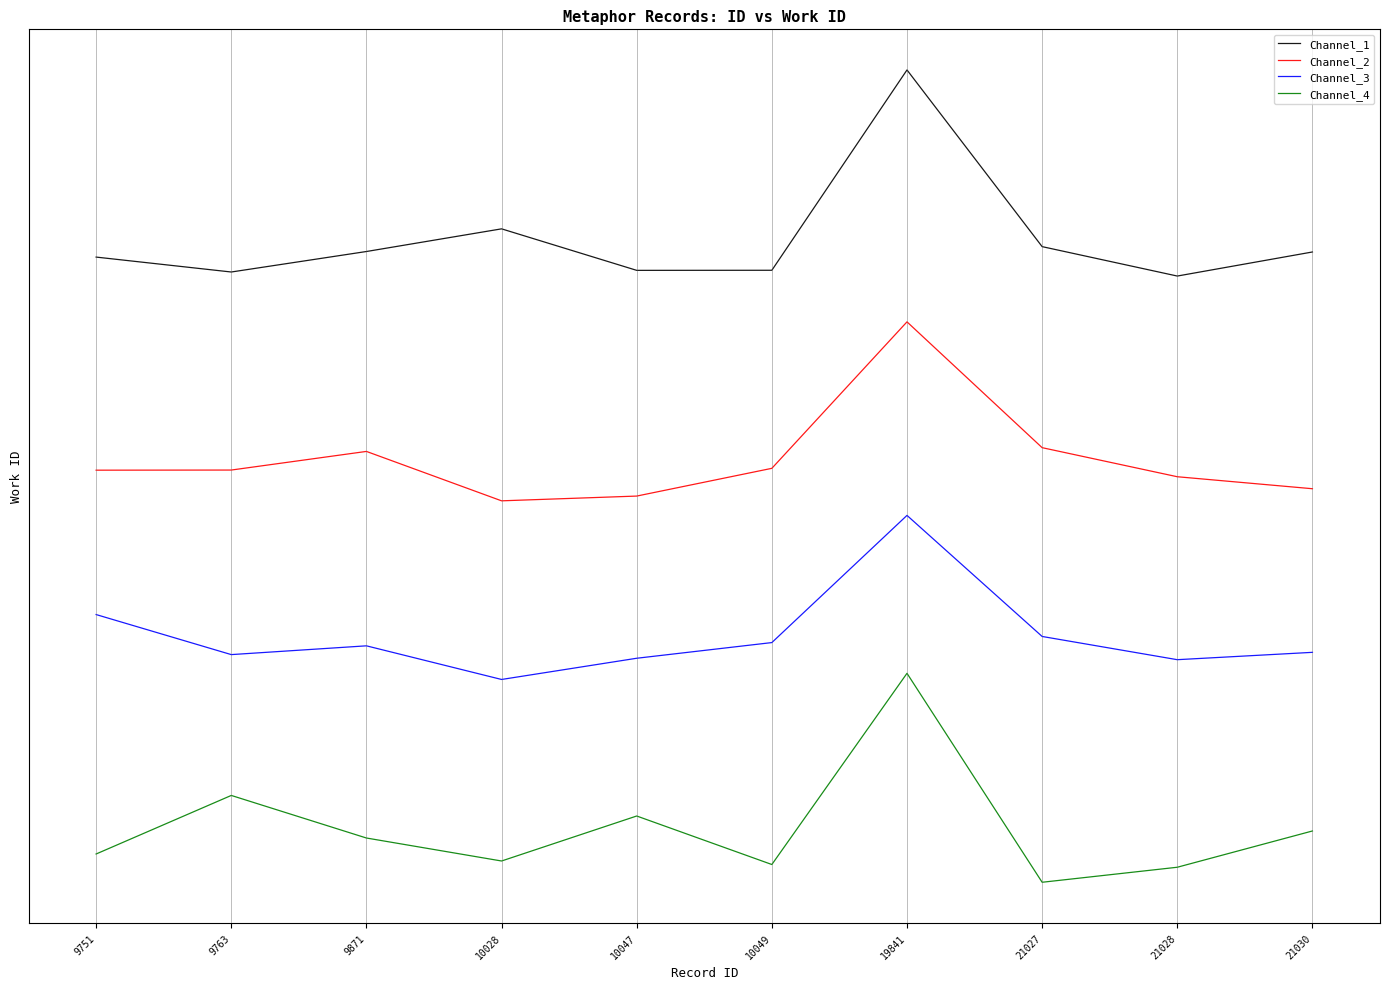

Count the Channel_3 values in the range 0 to 1.

1